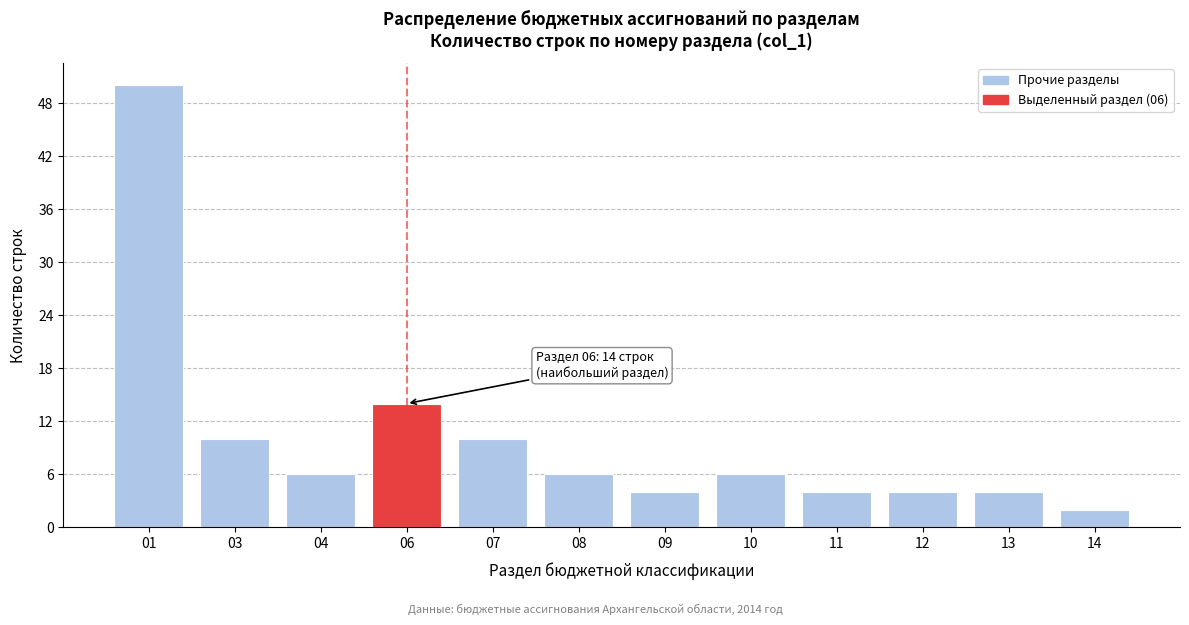

Reading left to right, what are all the values shown in this chart?

50	10	6	14	10	6	4	6	4	4	4	2